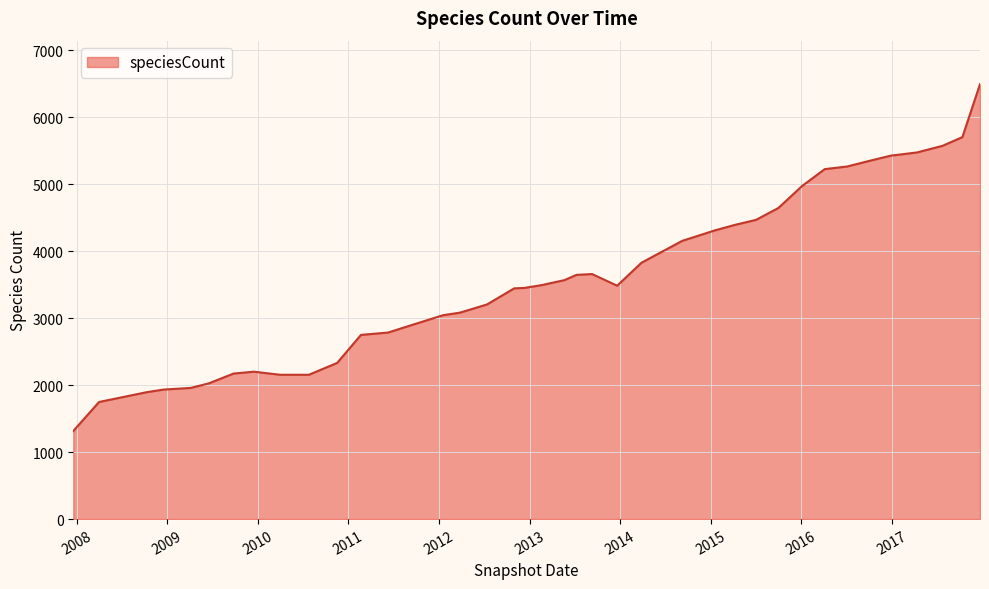

What is the greatest value displayed?

6491